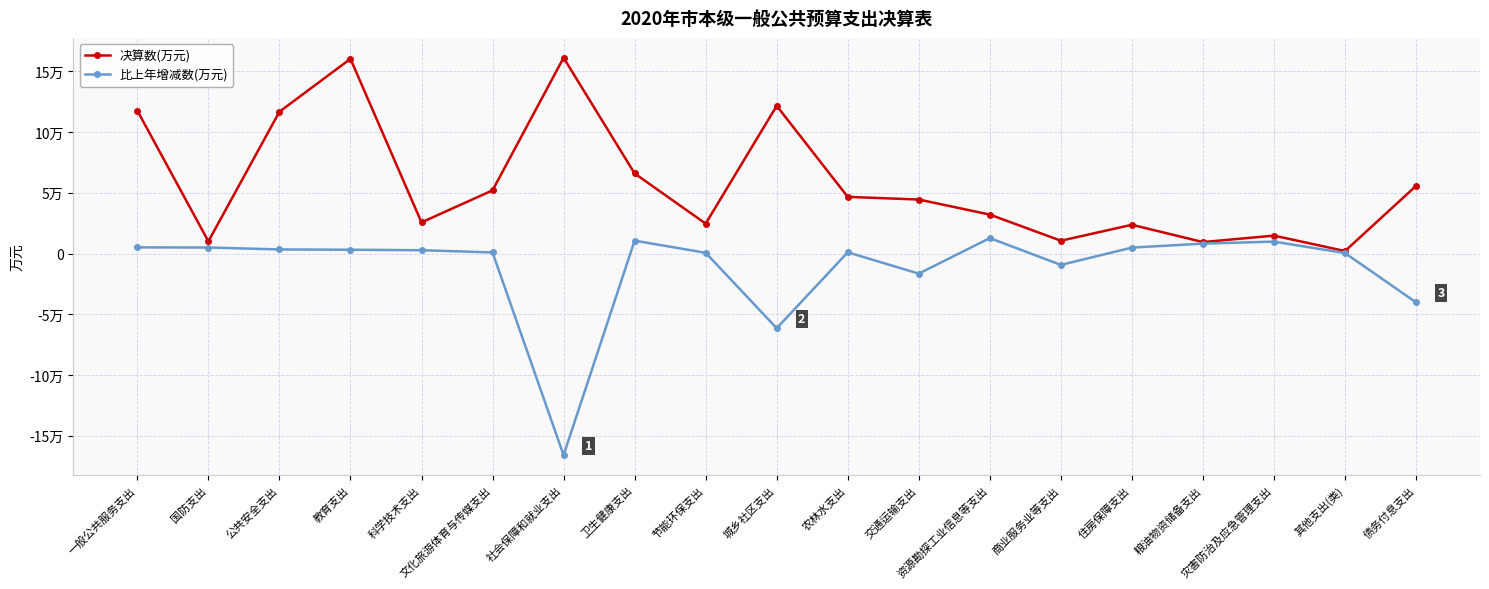

Does the chart have visible grid lines?

Yes